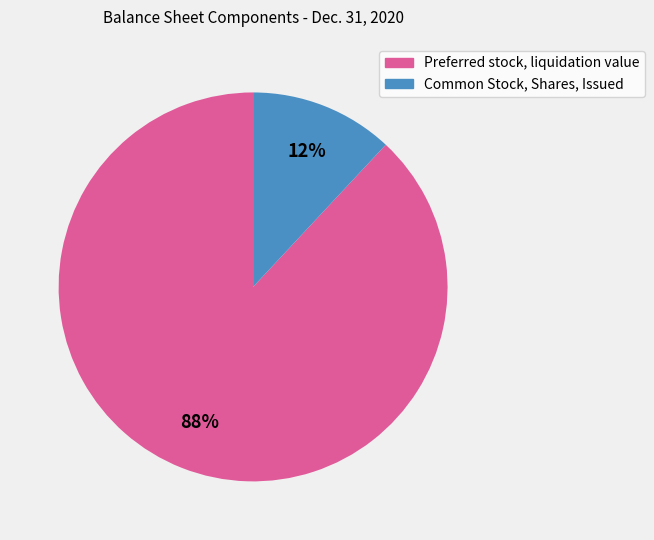

Is it true that Common Stock, Shares, Issued is 12% of the pie?

True